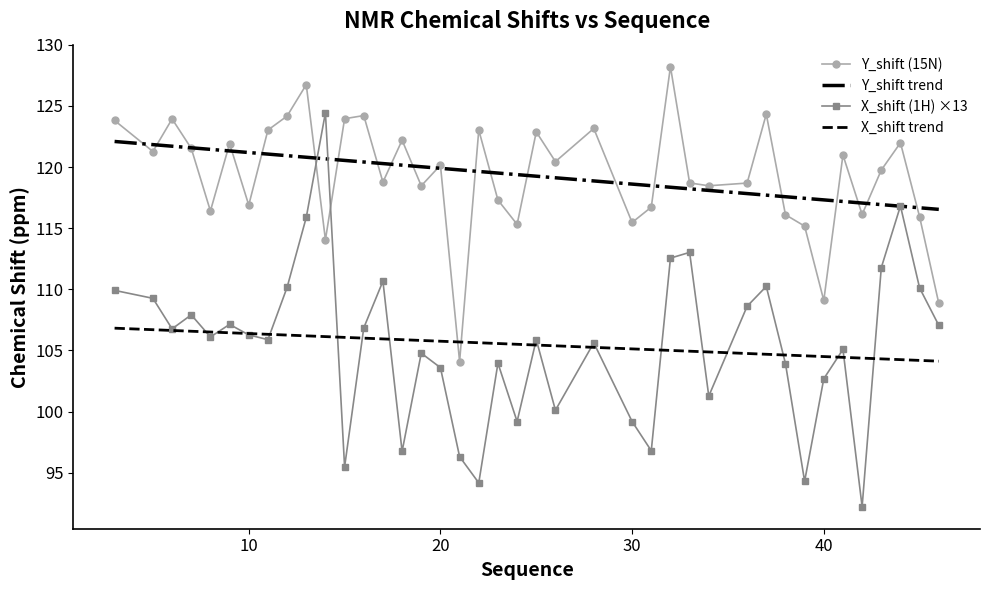

What is the sum of all Y_shift trend values?

4772.3